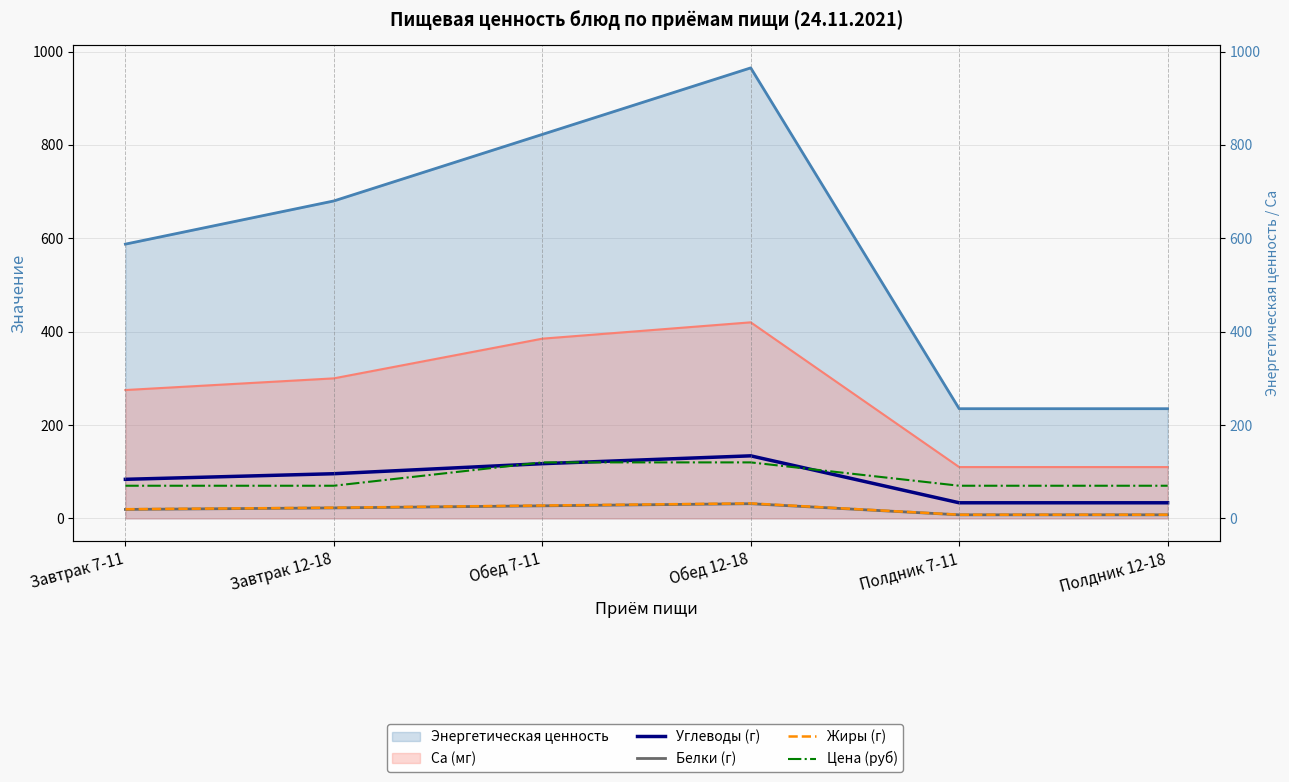

Between Полдник 12-18 and Завтрак 7-11, which is larger?

Завтрак 7-11